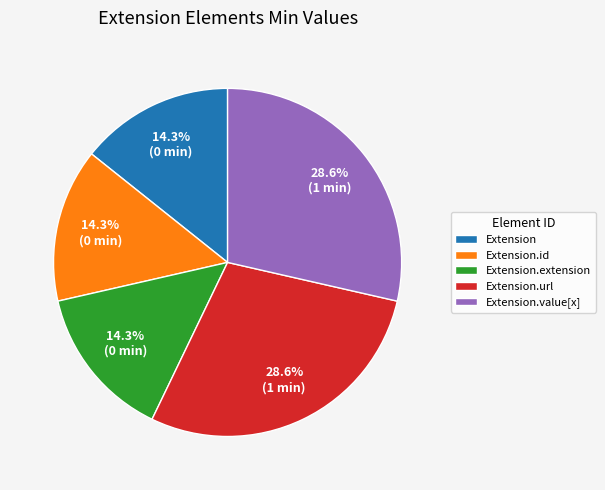

Count the number of slices in the pie.

5